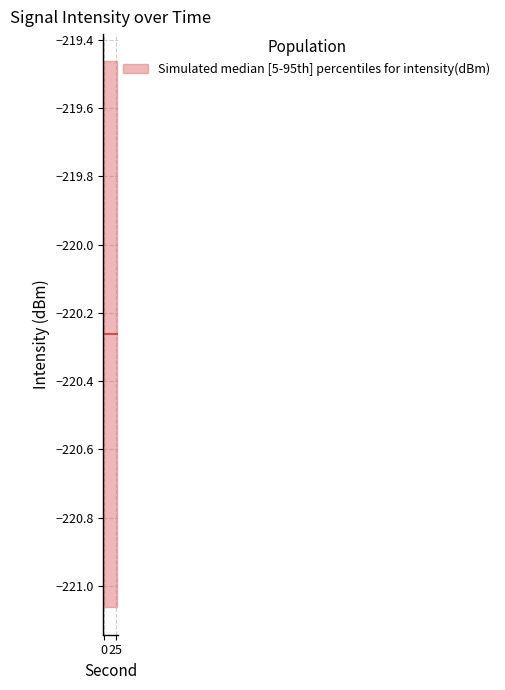

True or false: intensity_median and minute_vals cross at least once.

False